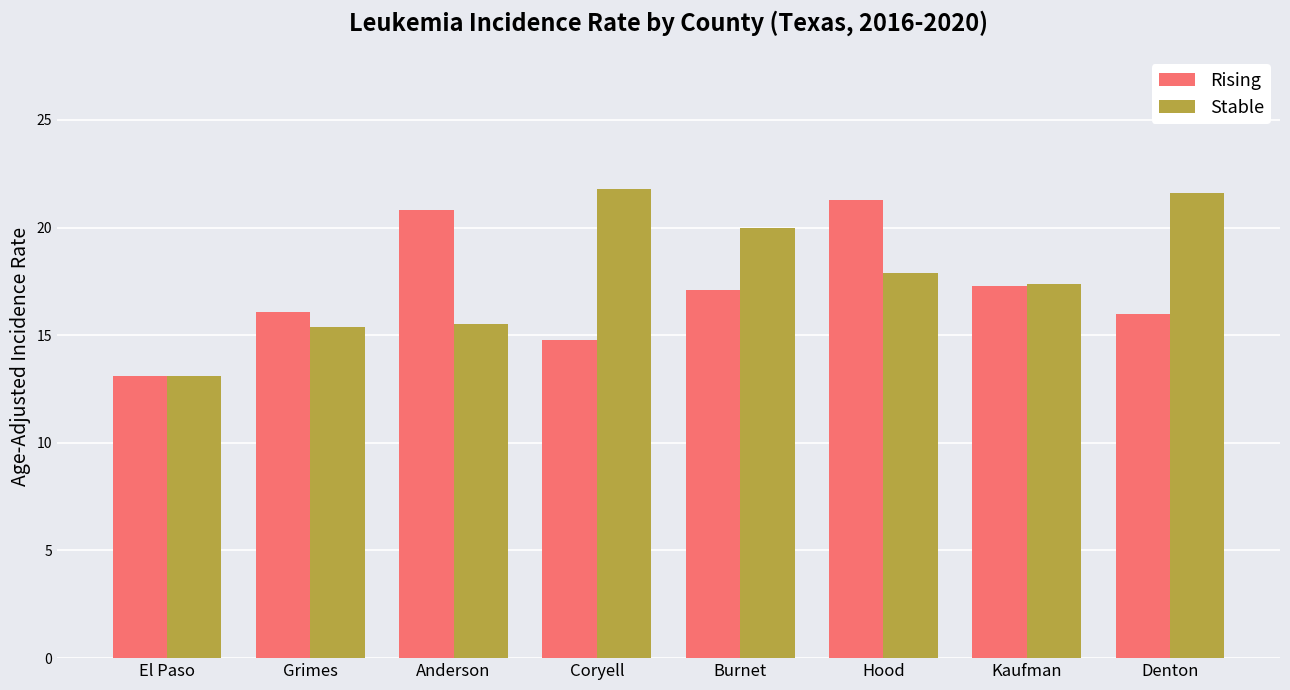

What is the average value of the Stable series?

17.8